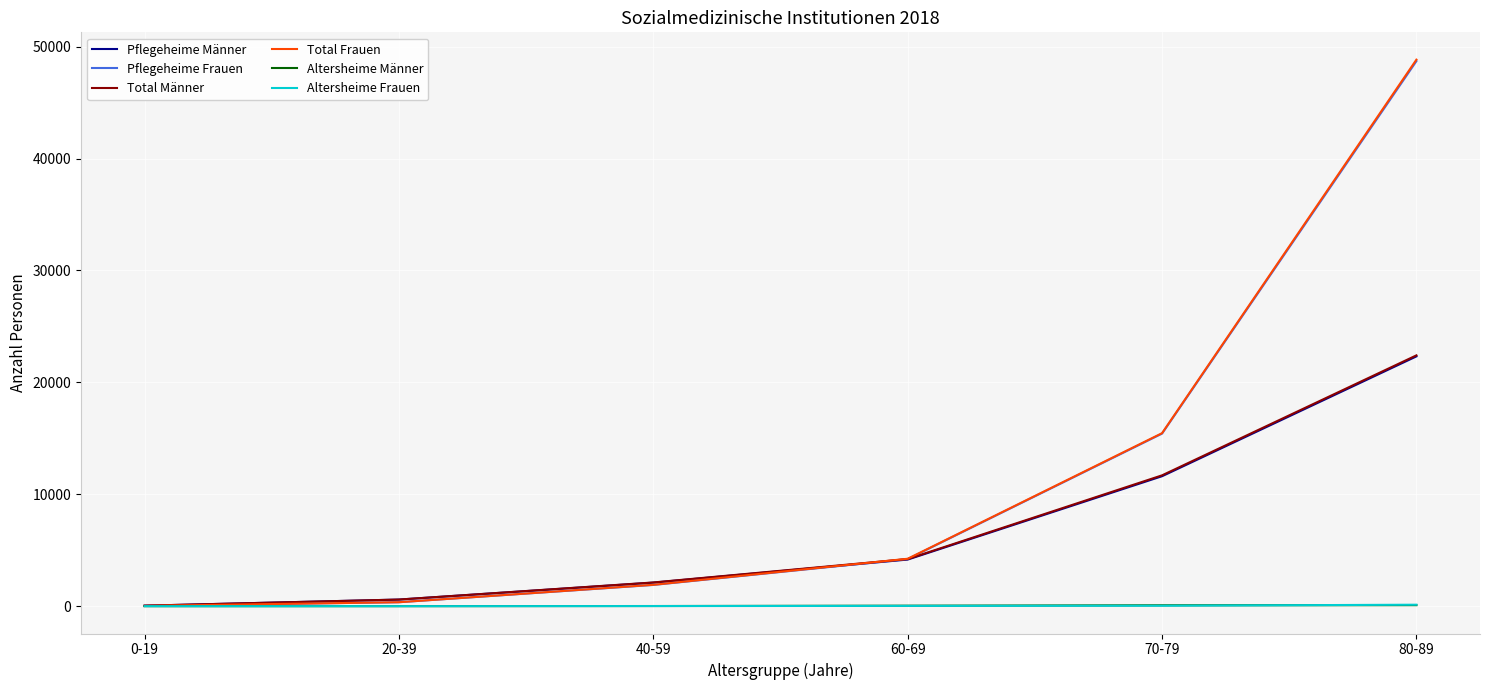

Between 0-19 and 60-69, which series saw the biggest shift?

Total Frauen